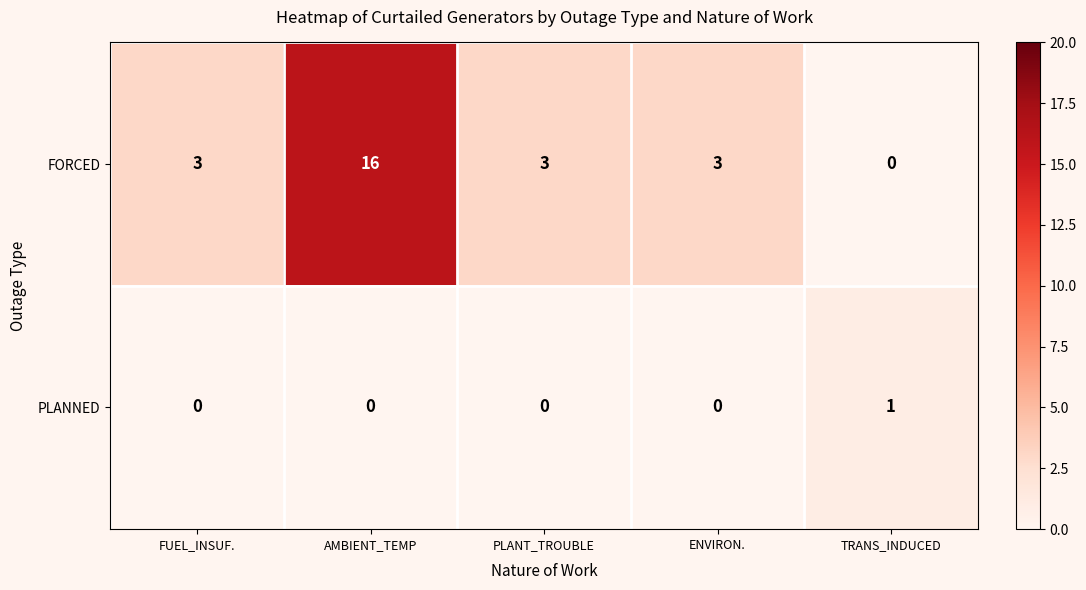

Reading right to left, what are all the values shown in this chart?

FORCED: 0	3	3	16	3
PLANNED: 1	0	0	0	0